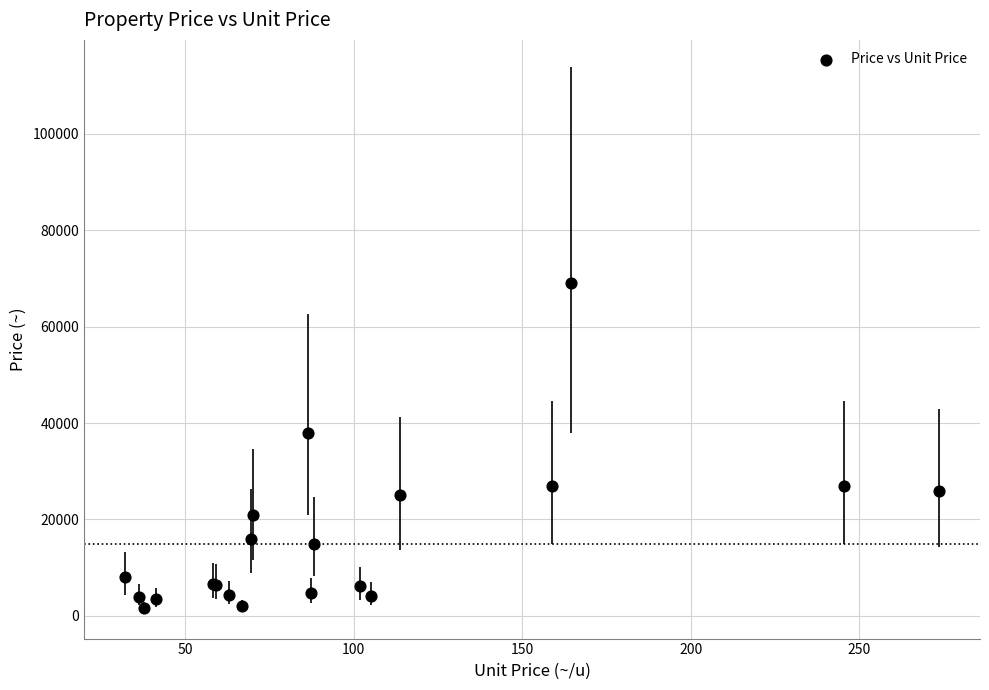

What Y value in the scatter plot is closest to 35350?

38000